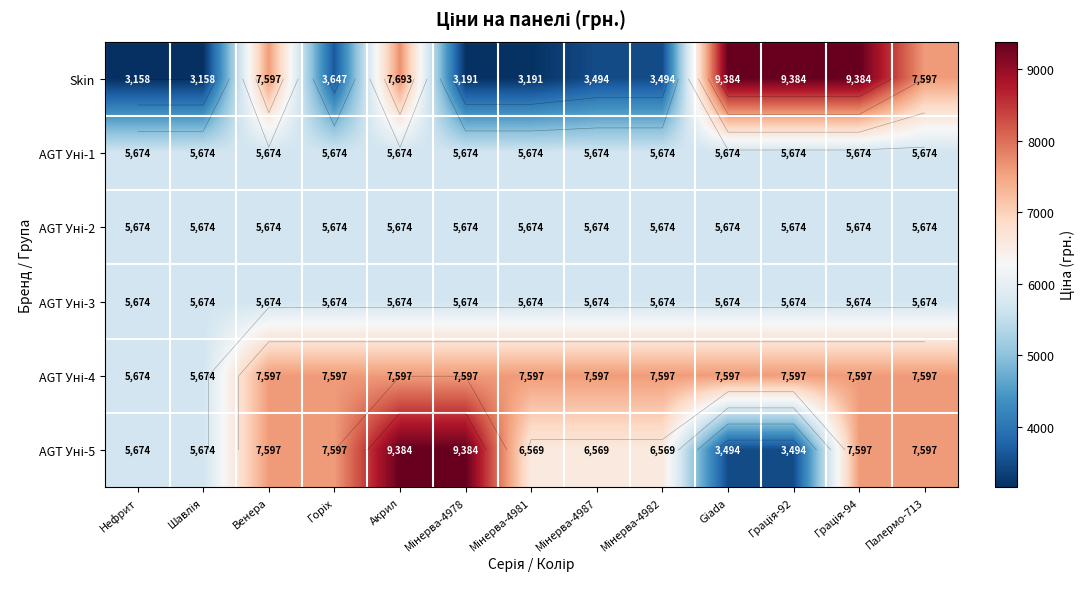

How many values in the AGT Уні-4 series exceed 7596?

11